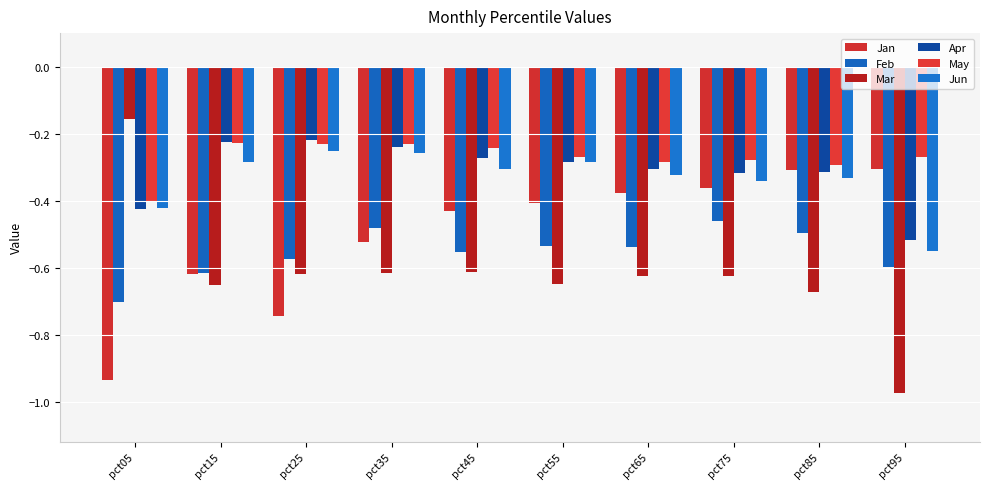

What is the difference between the maximum and minimum values in the Jan series?

0.6